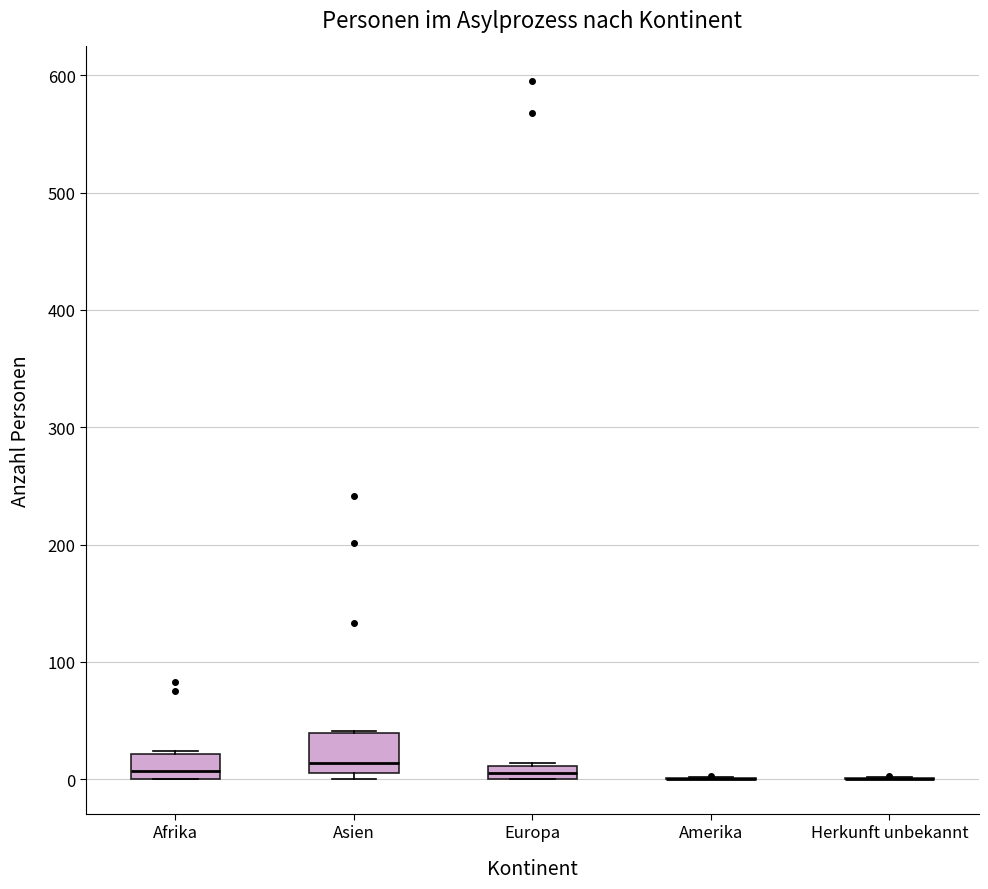

Comparing the boxes themselves (not the whiskers), which one is the tallest?

Asien